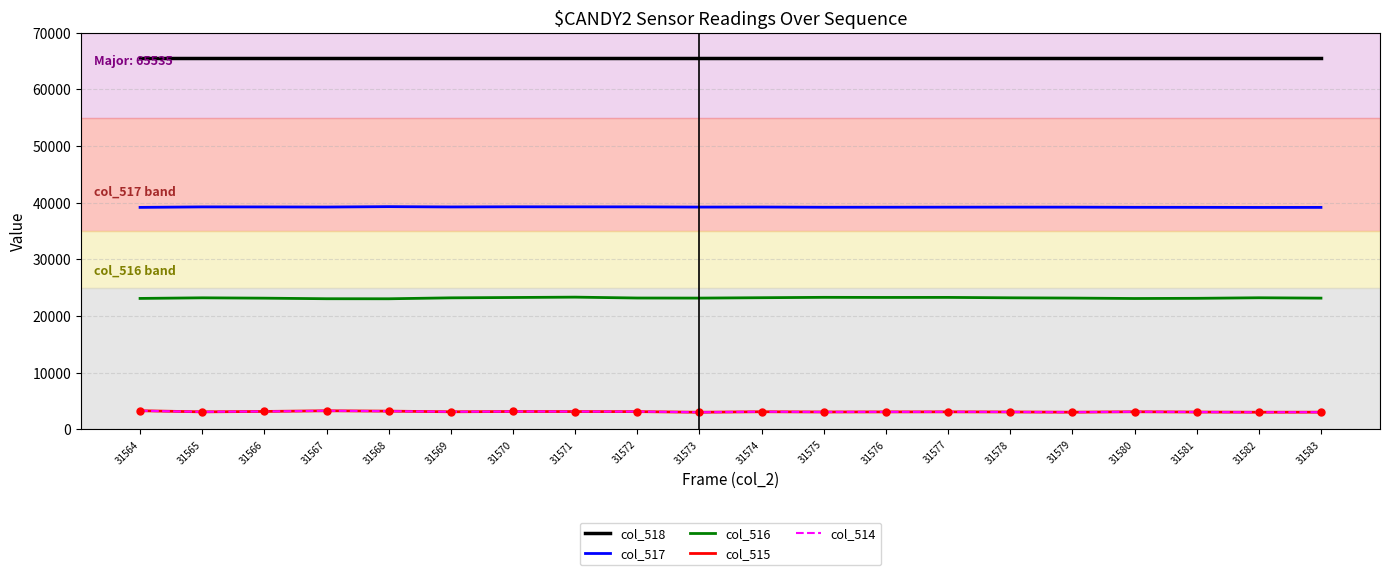

At how many categories does at least one series exceed 58740?

20